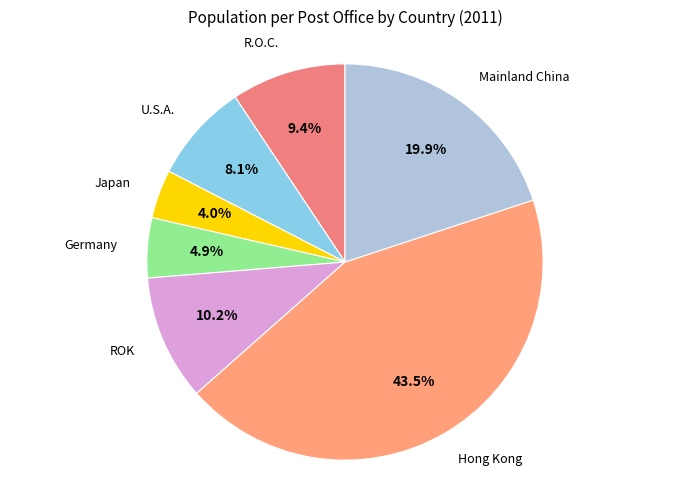

How many segments does this pie chart have?

7